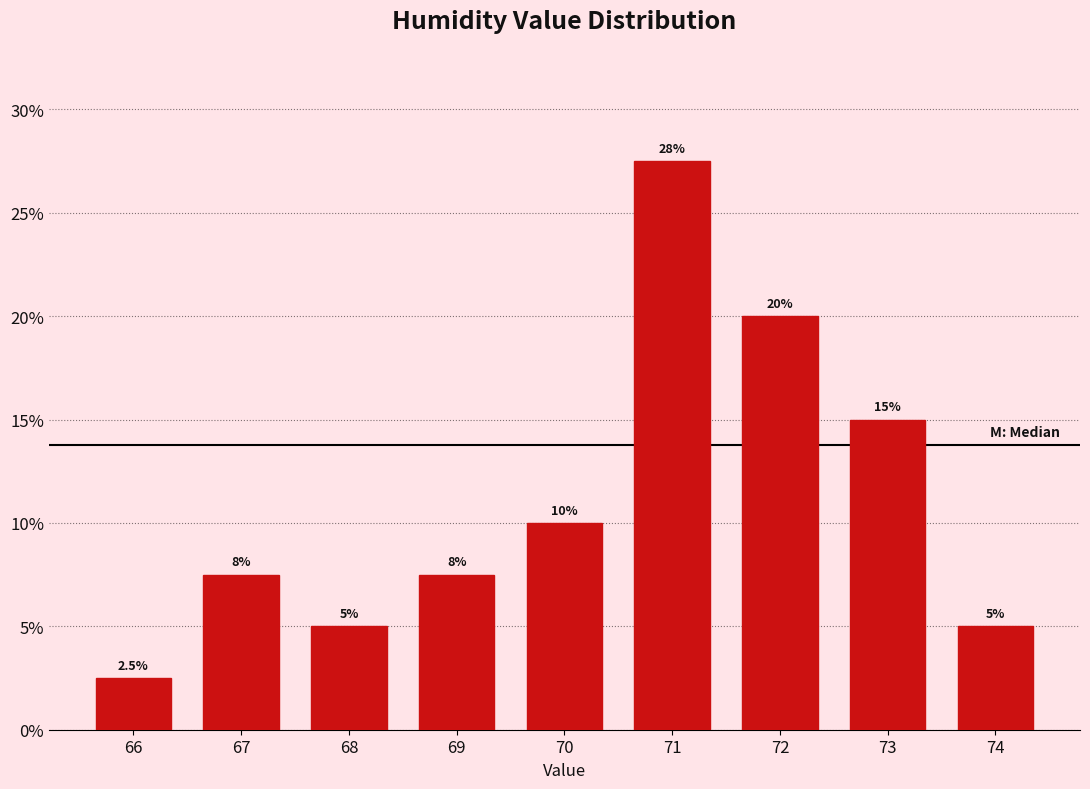

Reading right to left, what are all the values shown in this chart?

74=5.0	73=15.0	72=20.0	71=27.5	70=10.0	69=7.5	68=5.0	67=7.5	66=2.5